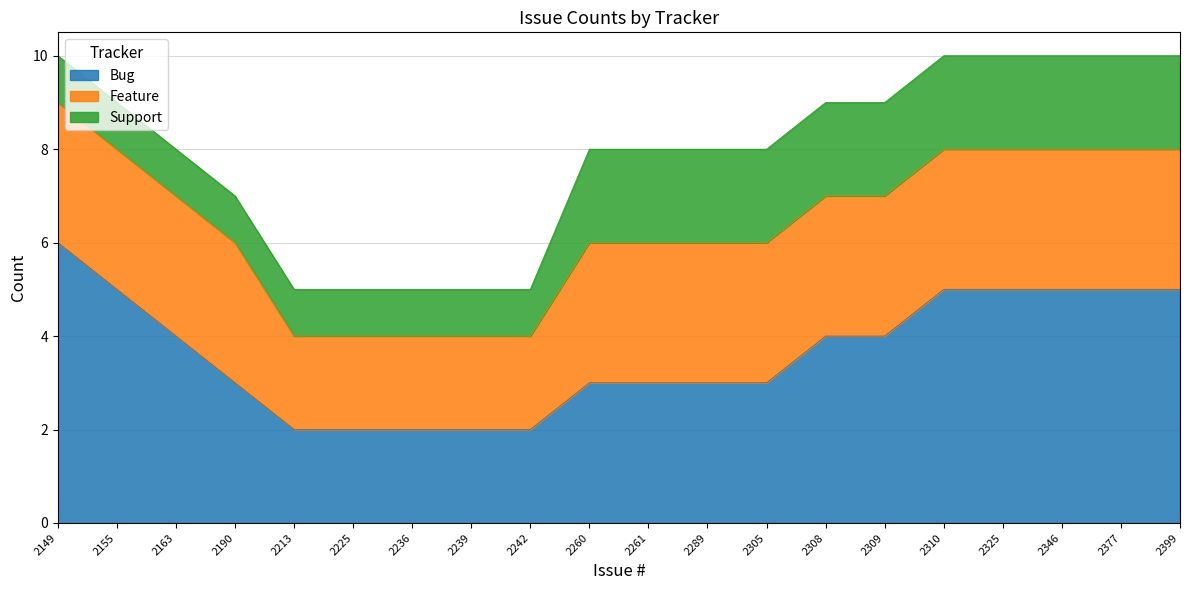

List the series in order of their overall mean, highest first.

Bug, Feature, Support